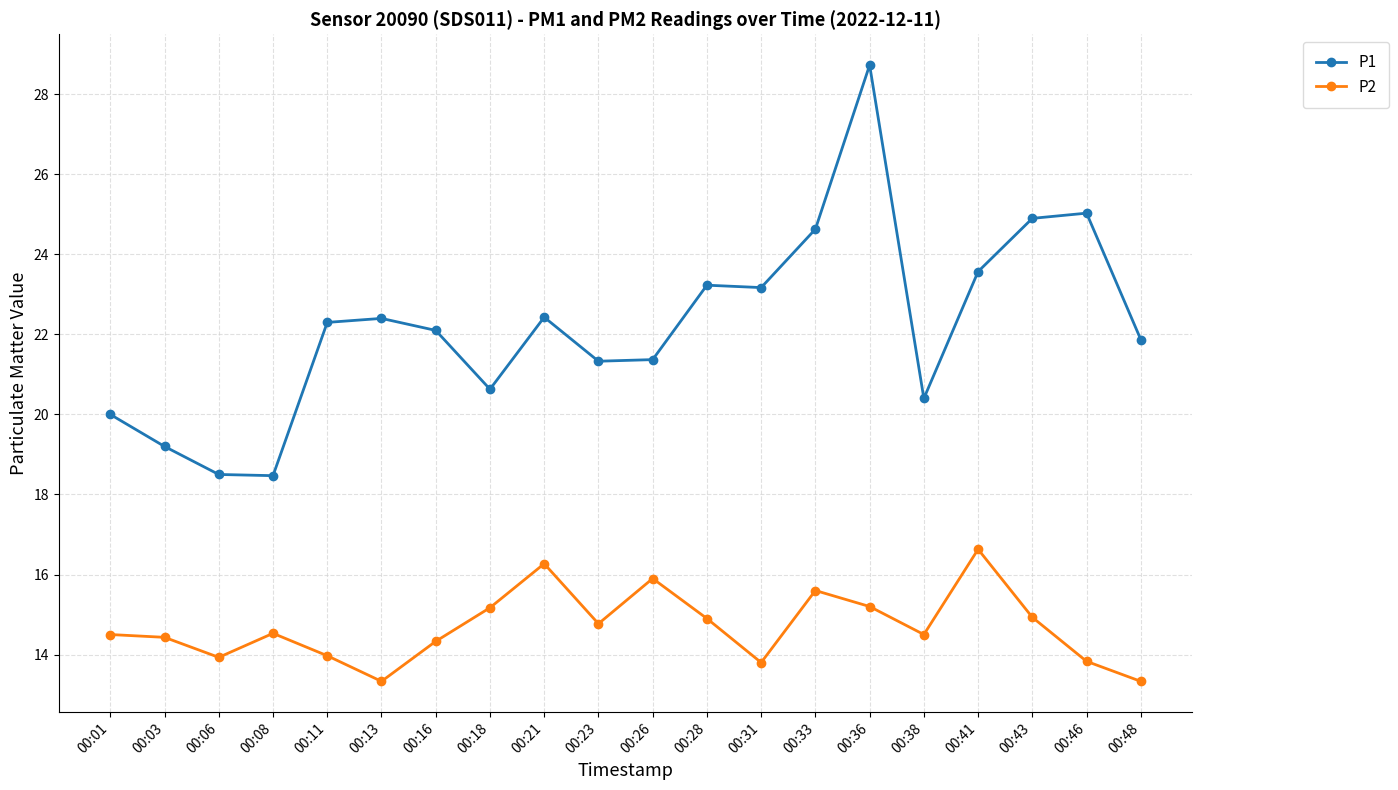

What is the total value across all series at 00:06?

32.4